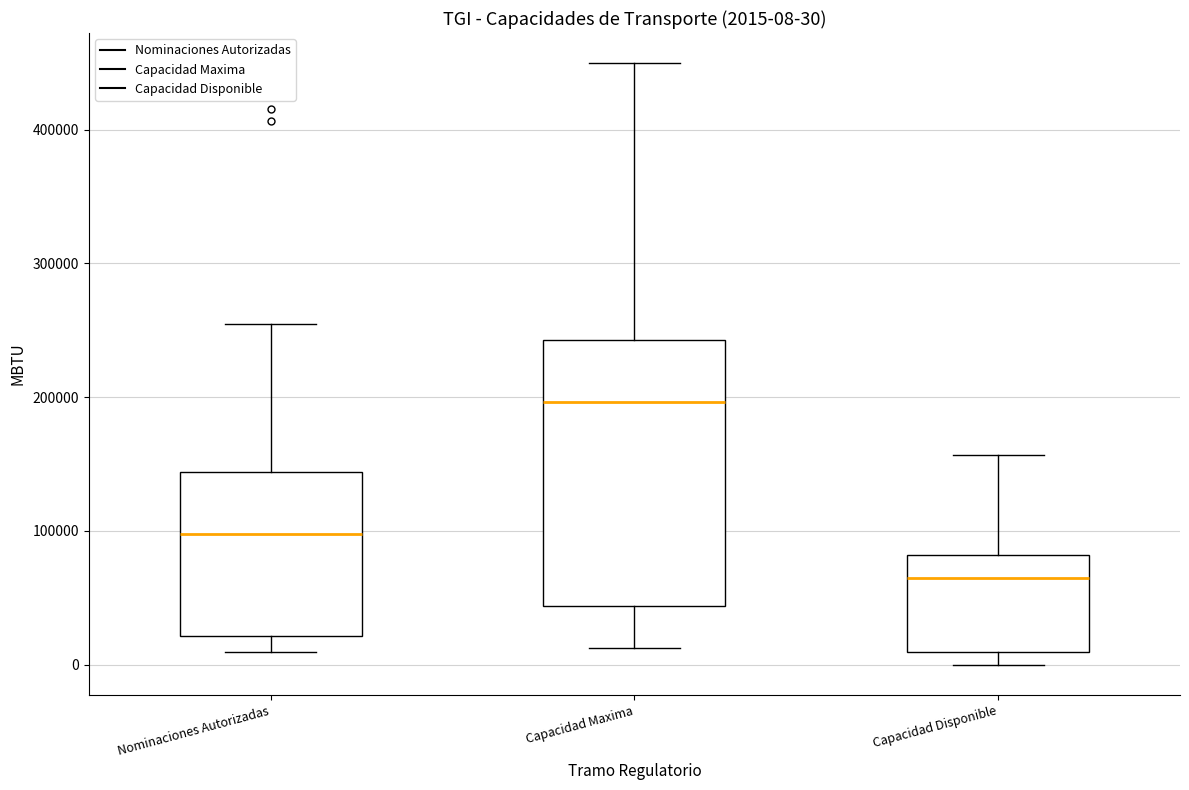

Comparing the boxes themselves (not the whiskers), which one is the tallest?

Capacidad Maxima